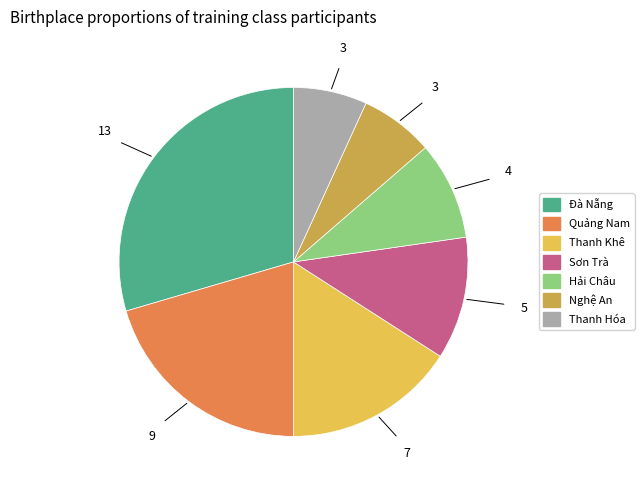

Which slice is the largest?

Đà Nẵng